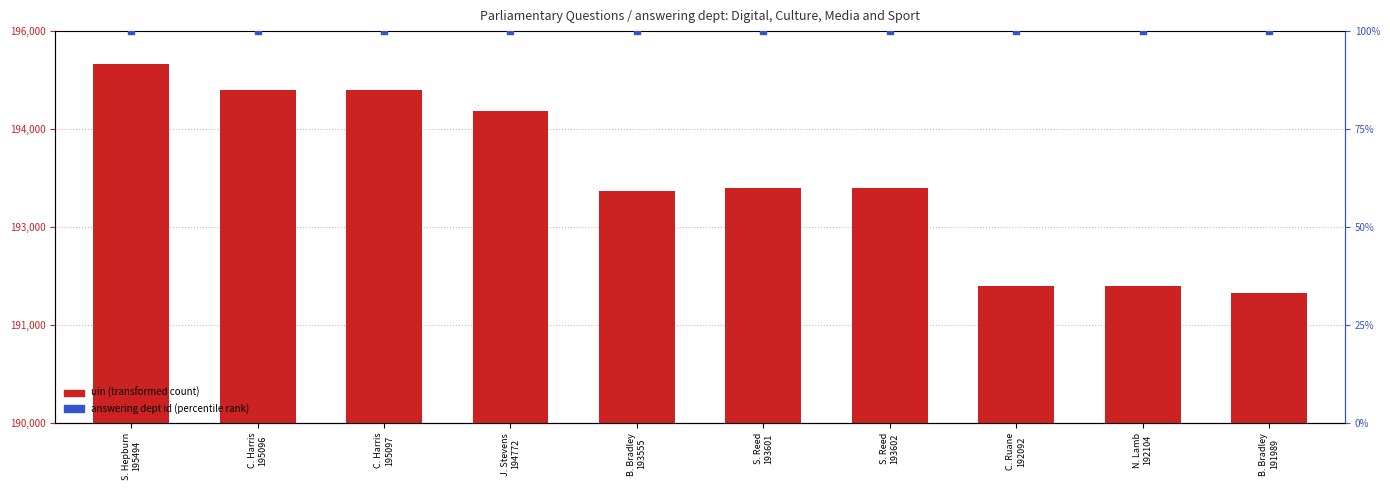

Which series reaches the minimum Y coordinate?

answering dept id (percentile rank)